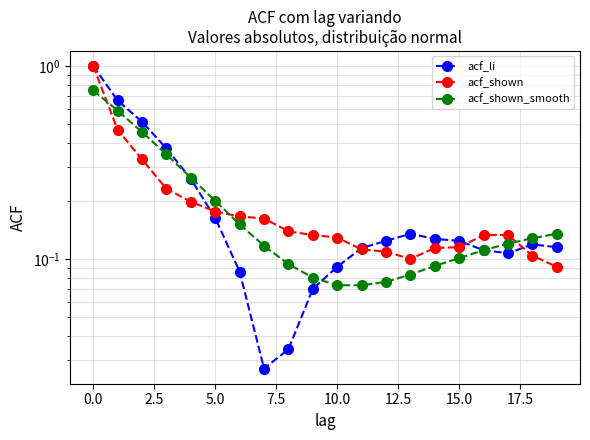

True or false: acf_li and acf_shown intersect in this chart.

True